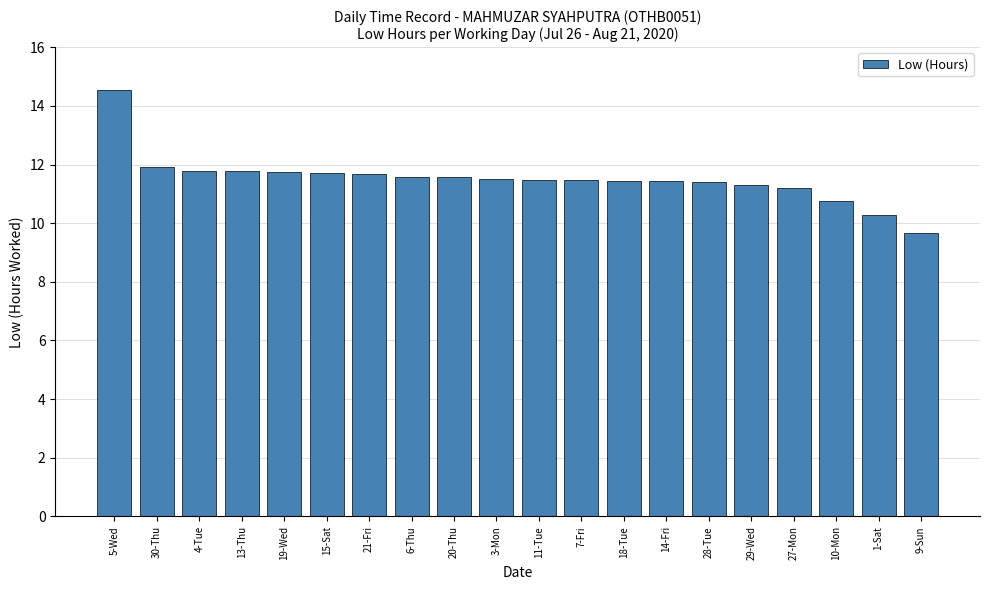

What is the label of the 17th bar from the left?

27-Mon